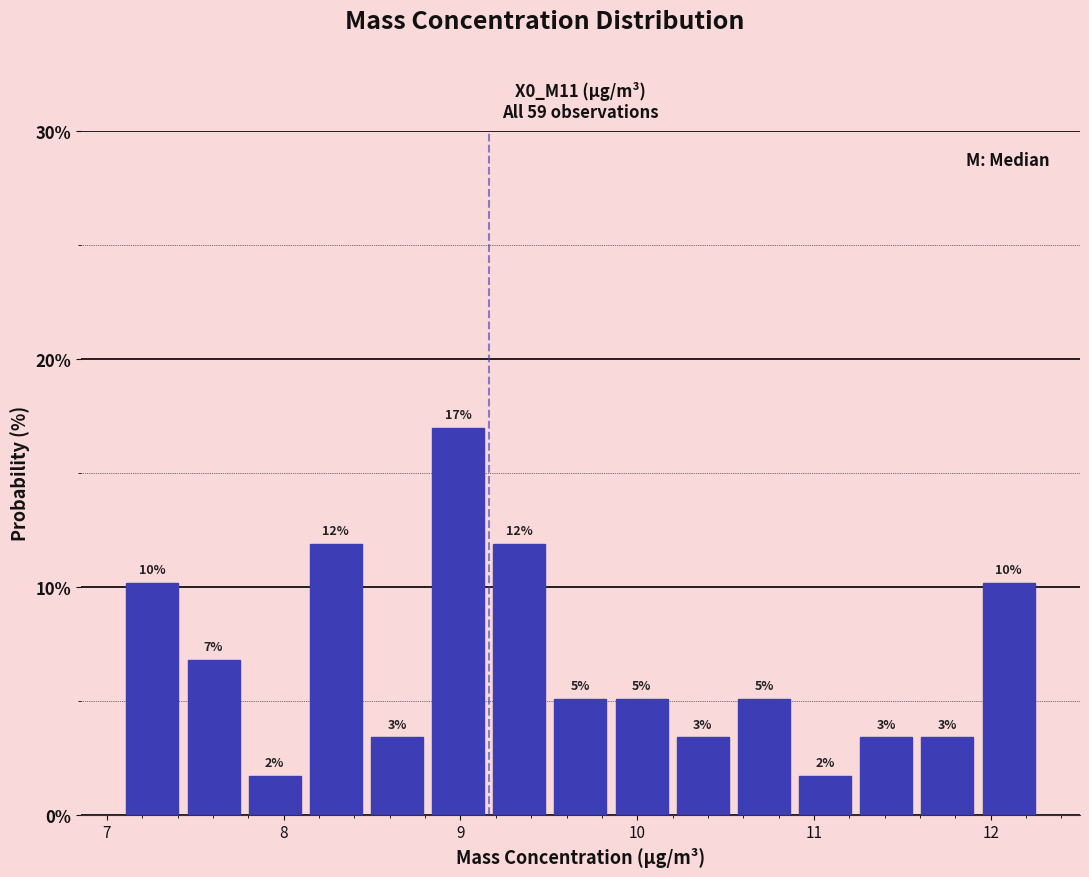

Read against the x-axis, roughly where is the centre of the tallest bar?

9.0